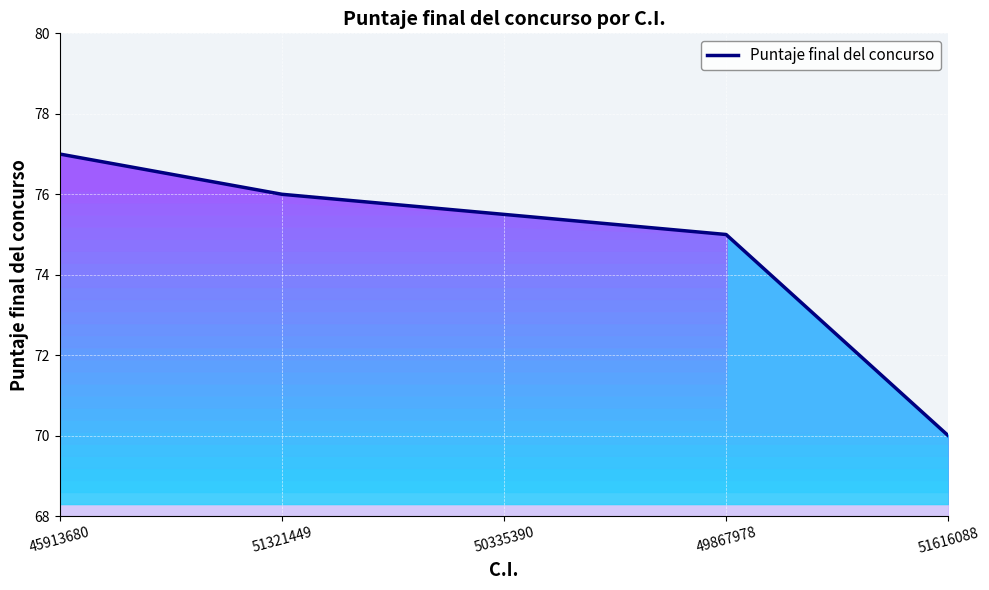

Rank the categories by Puntaje final del concurso value from highest to lowest.

45913680, 51321449, 50335390, 49867978, 51616088